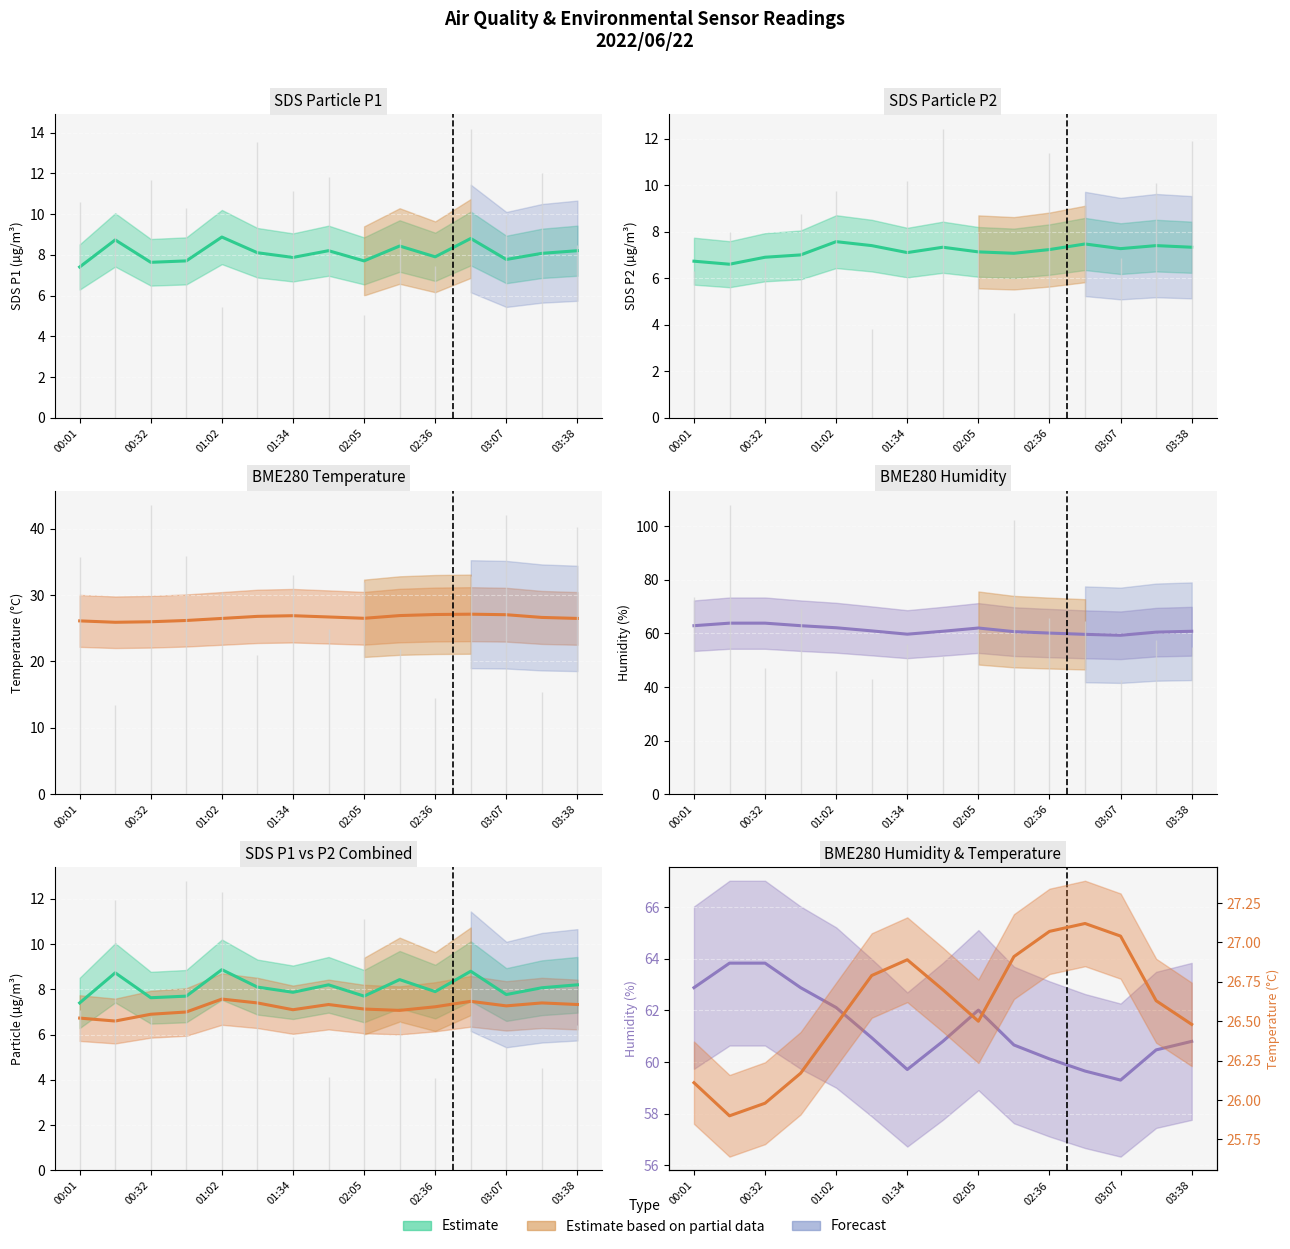

What is the total value across all series at 03:38?

102.8